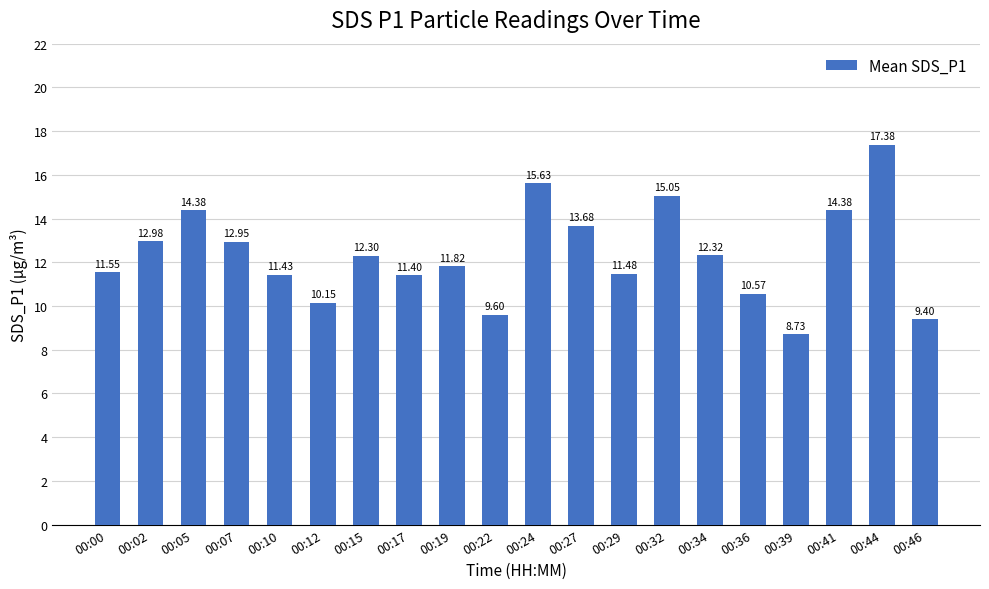

Are the bars grouped side by side (vs. stacked)?

No